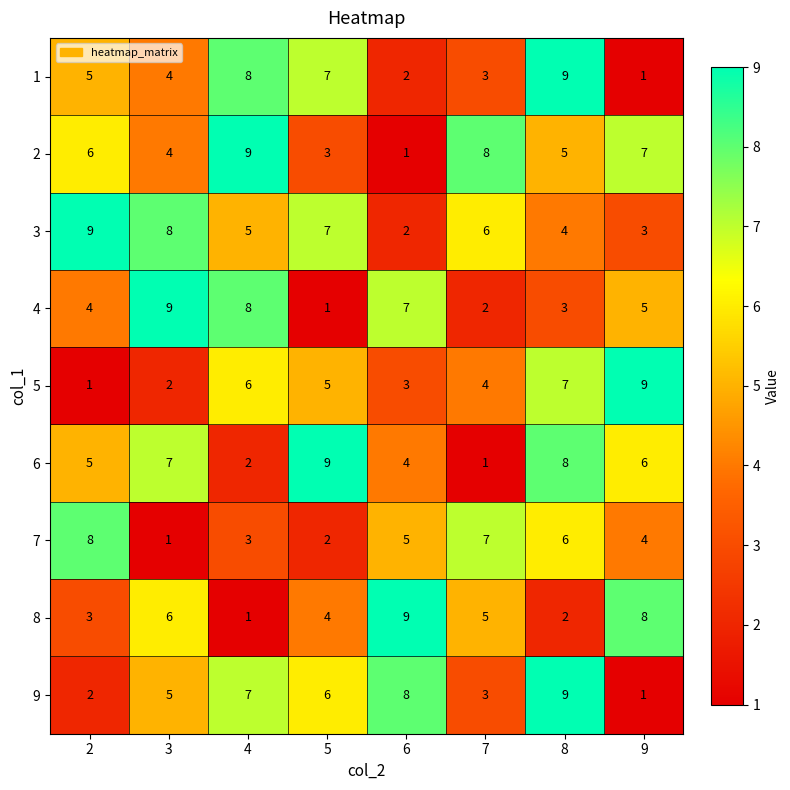

What is the average value of the 3 series?

6